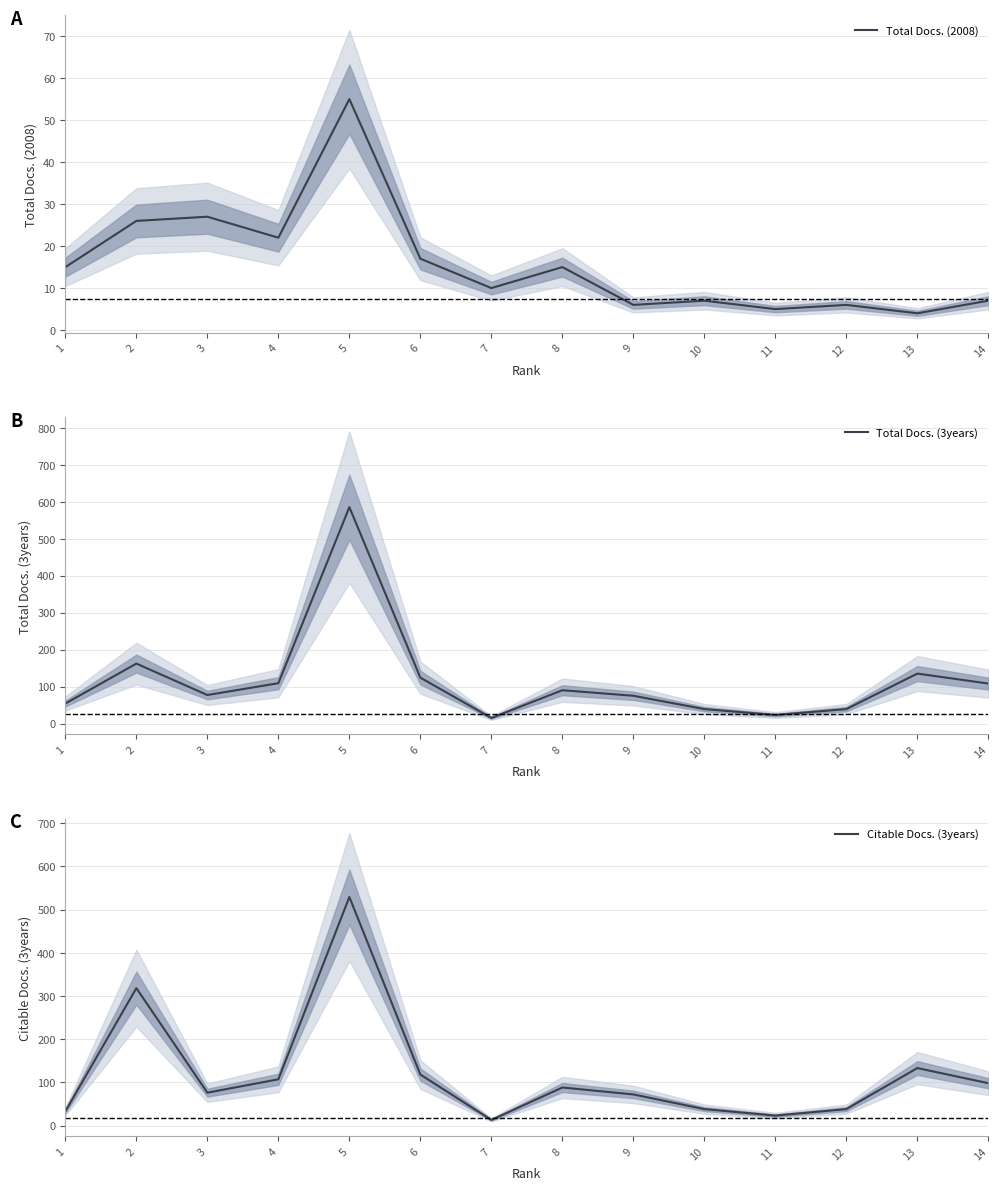

Reading left to right, transcribe all the data shown in this chart.

Total Docs. (2008): 15	26	27	22	55	17	10	15	6	7	5	6	4	7
Total Docs. (3years): 54	162	77	109	585	124	15	90	75	39	23	39	135	108
Citable Docs. (3years): 33	318	76	107	529	118	13	88	72	38	23	38	133	98